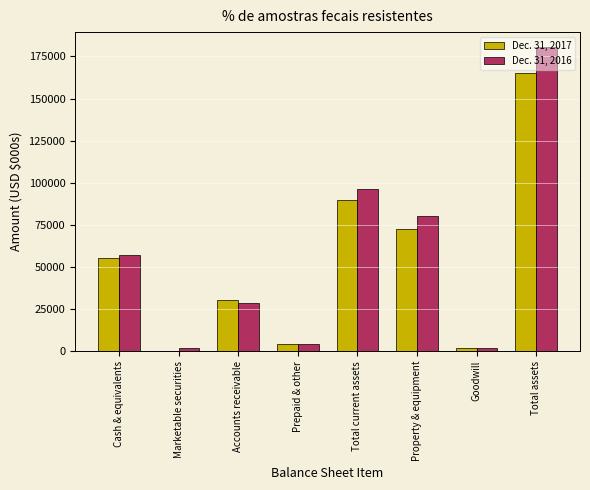

Which series has the largest total across all categories?

Dec. 31, 2016